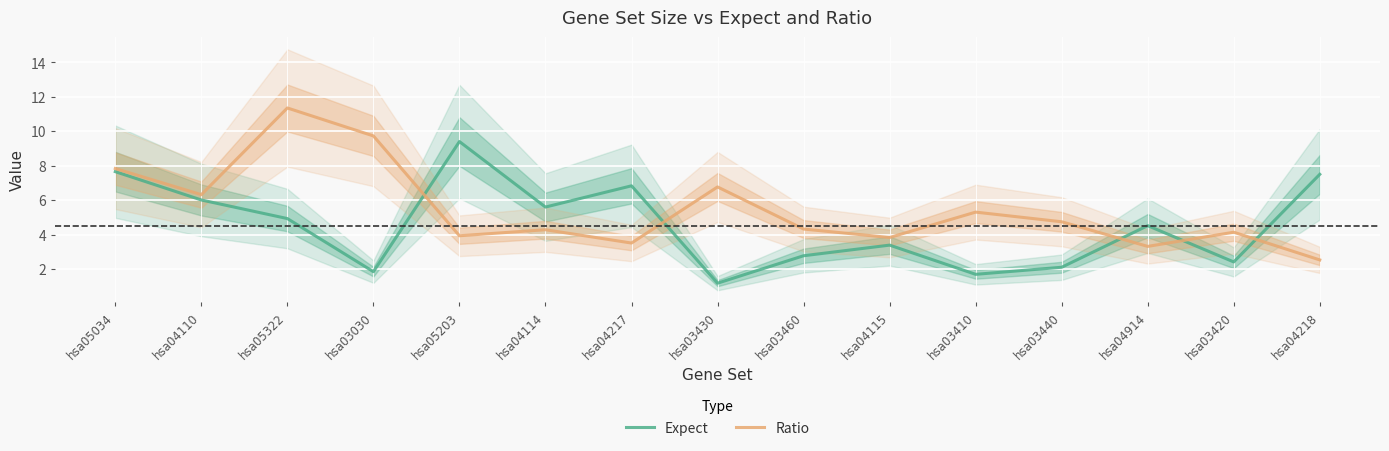

Reading left to right, transcribe all the data shown in this chart.

Expect: hsa05034=7.7	hsa04110=6.0	hsa05322=4.9	hsa03030=1.8	hsa05203=9.4	hsa04114=5.6	hsa04217=6.8	hsa03430=1.2	hsa03460=2.8	hsa04115=3.4	hsa03410=1.7	hsa03440=2.1	hsa04914=4.5	hsa03420=2.4	hsa04218=7.5
Ratio: hsa05034=7.8	hsa04110=6.3	hsa05322=11.4	hsa03030=9.7	hsa05203=3.9	hsa04114=4.3	hsa04217=3.5	hsa03430=6.8	hsa03460=4.3	hsa04115=3.8	hsa03410=5.3	hsa03440=4.7	hsa04914=3.3	hsa03420=4.1	hsa04218=2.5